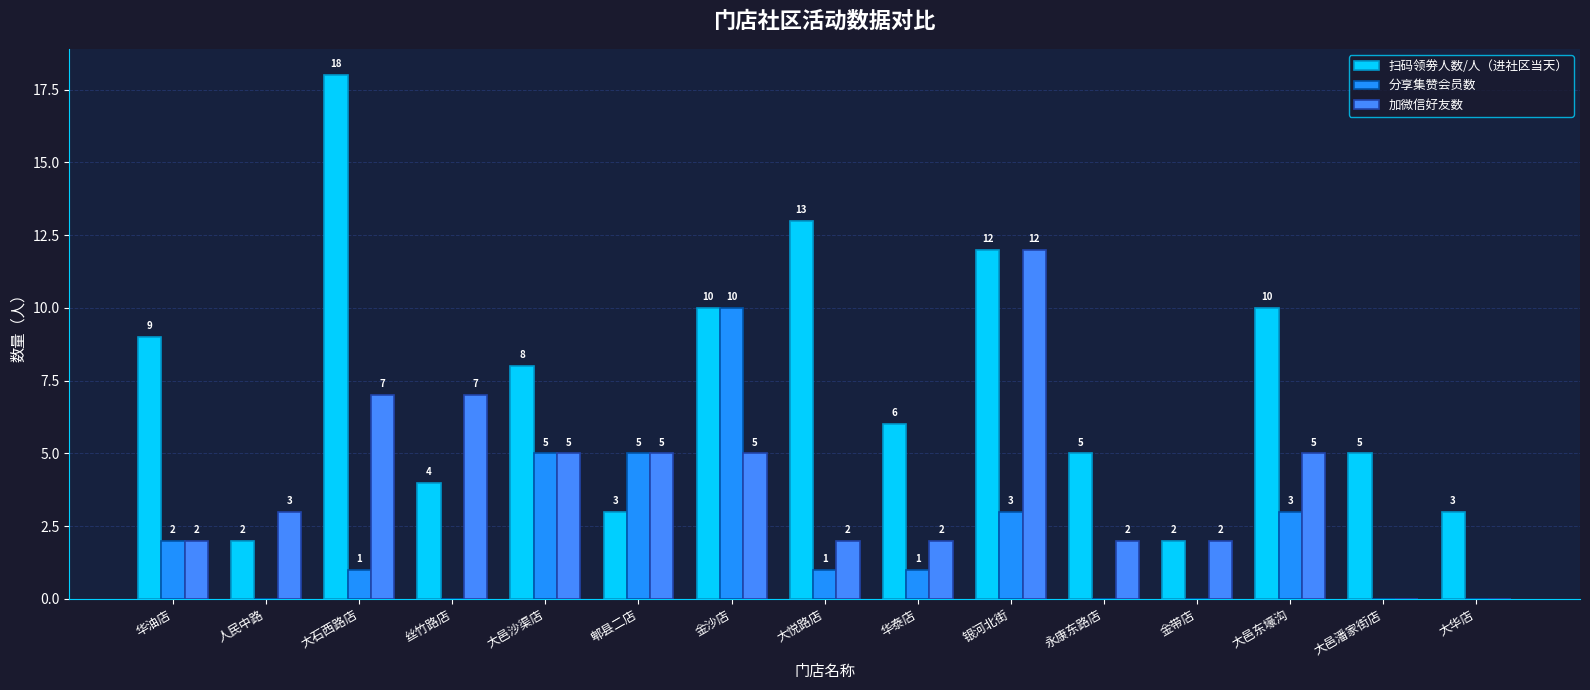

What is the value of the 加微信好友数 bar at the 7th from the left?

5